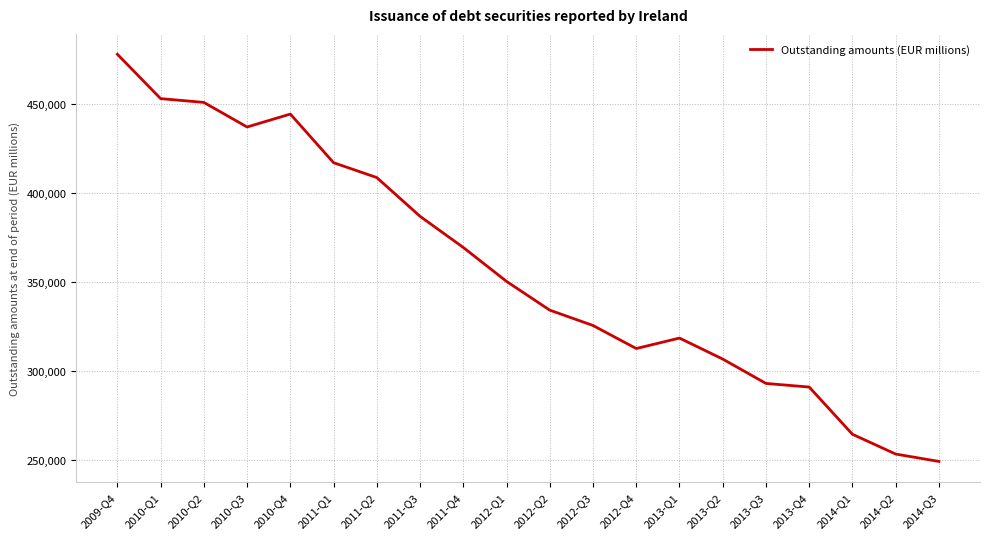

Rank the categories by value from highest to lowest.

2009-Q4, 2010-Q1, 2010-Q2, 2010-Q4, 2010-Q3, 2011-Q1, 2011-Q2, 2011-Q3, 2011-Q4, 2012-Q1, 2012-Q2, 2012-Q3, 2013-Q1, 2012-Q4, 2013-Q2, 2013-Q3, 2013-Q4, 2014-Q1, 2014-Q2, 2014-Q3